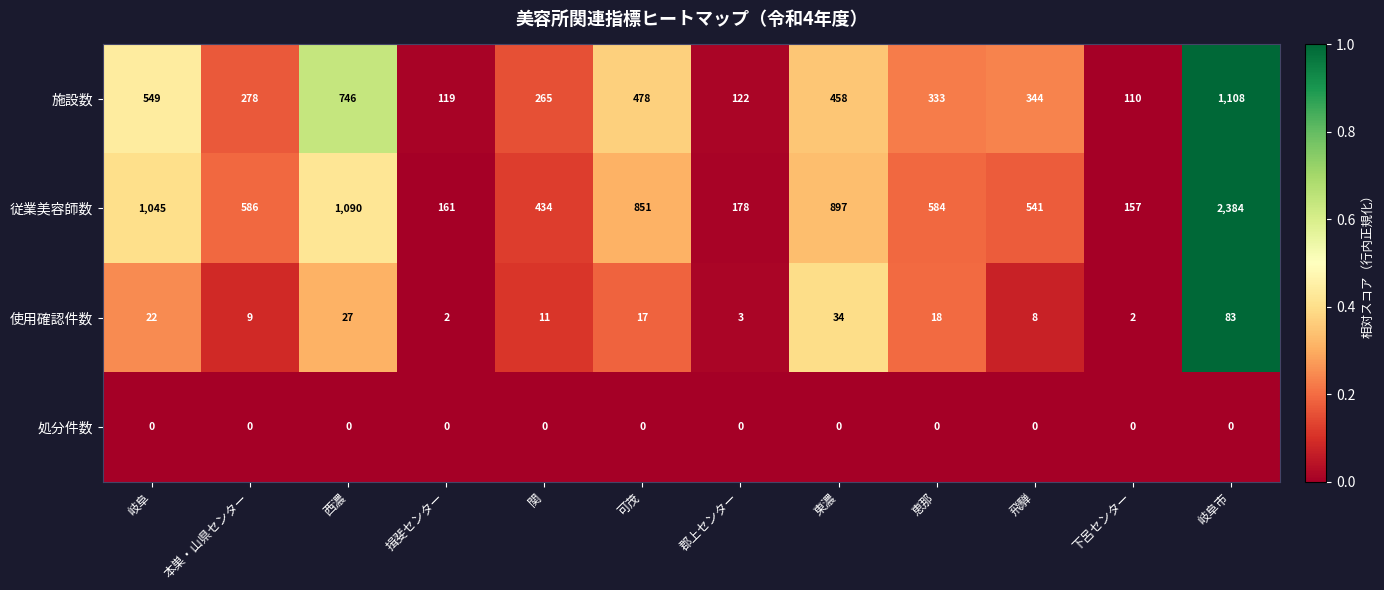

What is the total value across all series at 本巣・山県センター?

873